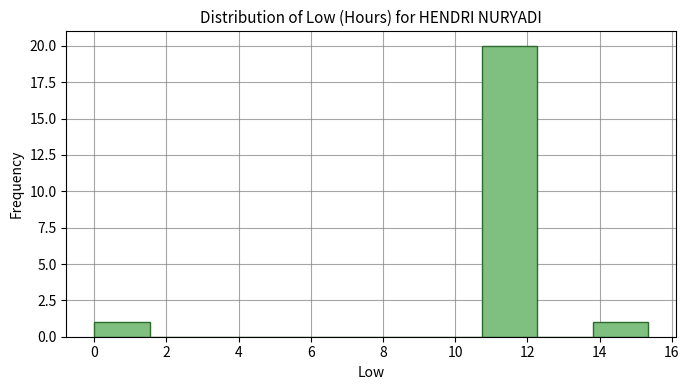

Over which range of the x-axis is the bar tallest?

10.8 to 12.2